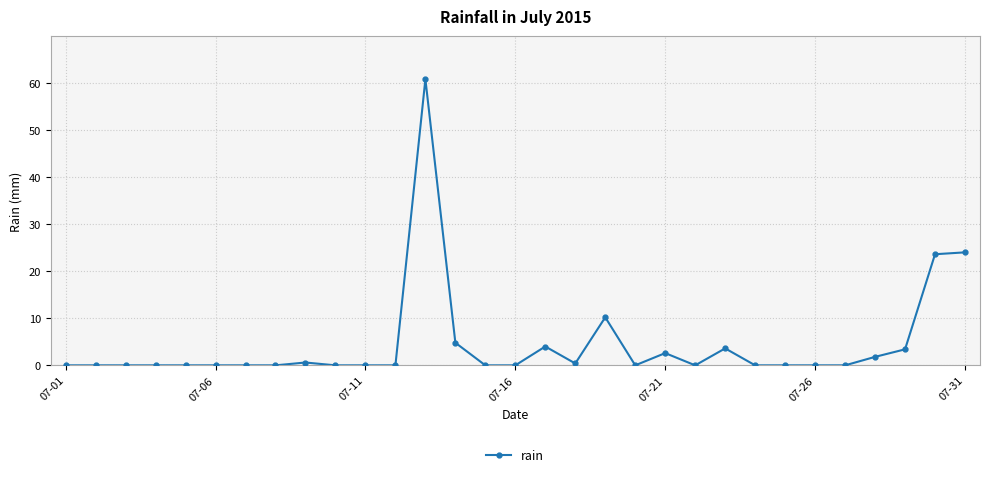

What is the greatest value displayed?

60.8